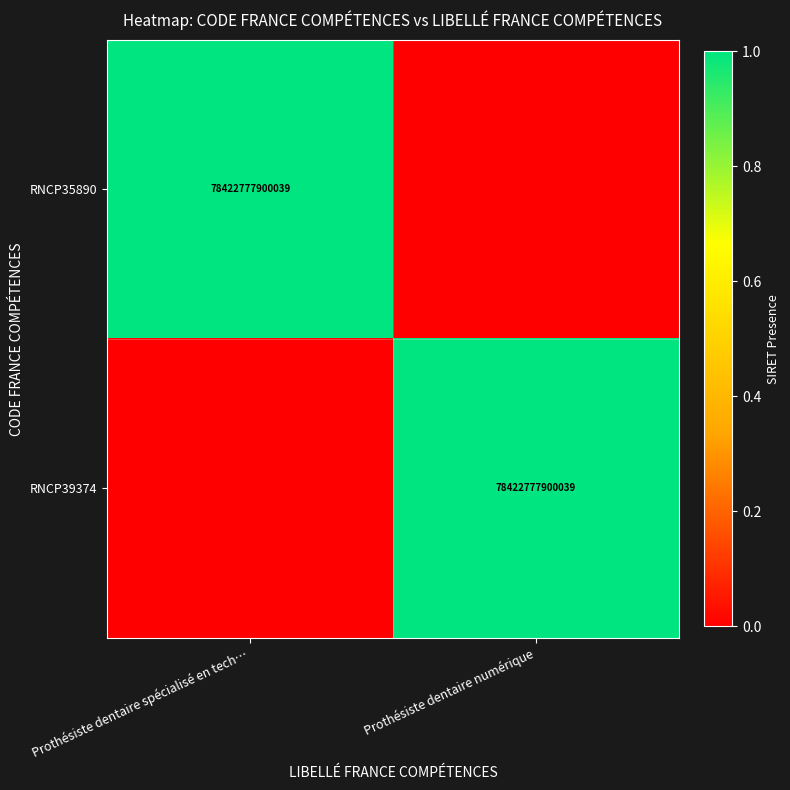

The RNCP39374 series shows 78422777900039 at Prothésiste dentaire numérique. True or false?

True